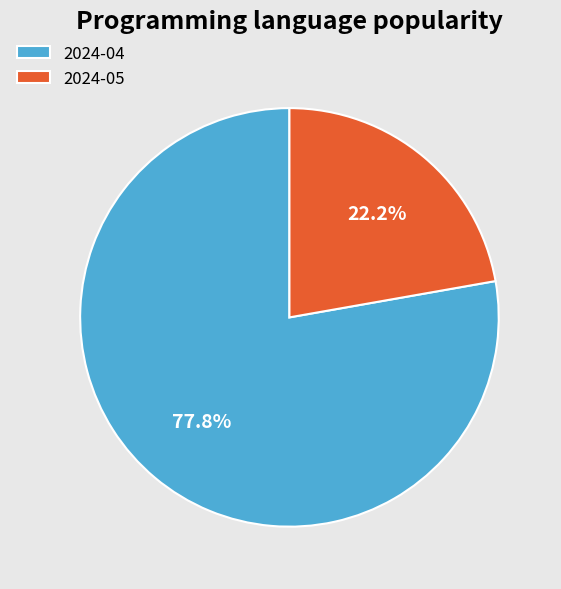

Approximately how many times larger is the value at 2024-04 compared to 2024-05?

3.5